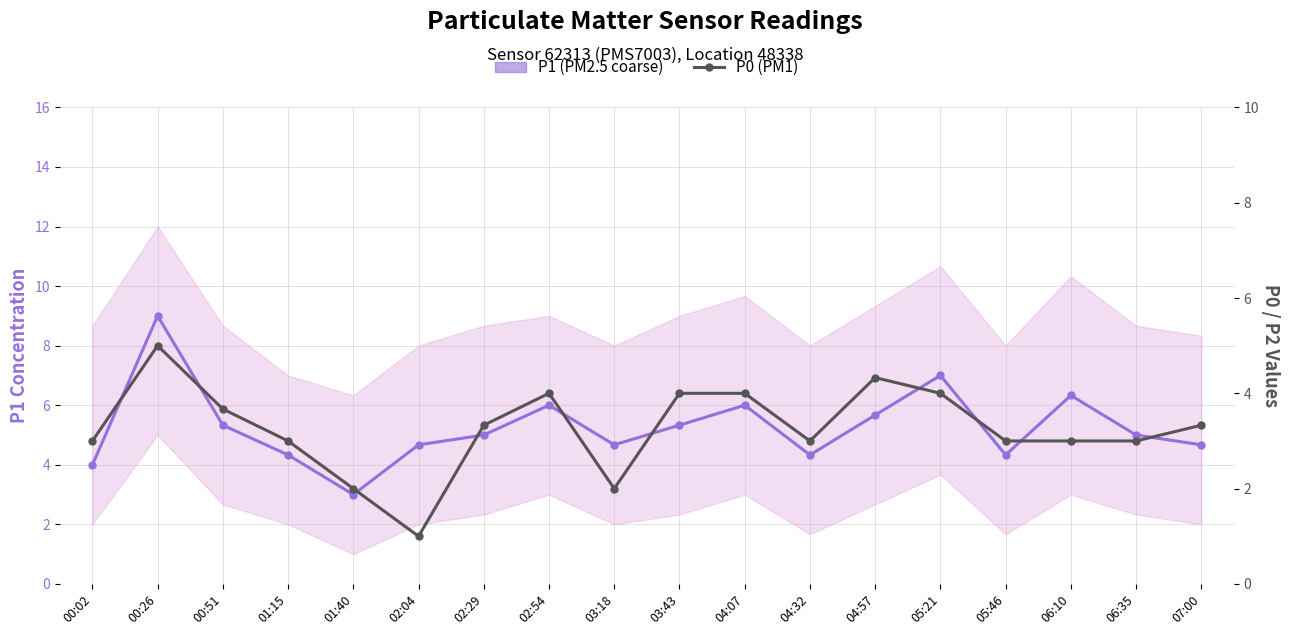

Reading left to right, what are all the values shown in this chart?

P1 (PM2.5 coarse): 00:02=4.0	00:26=9.0	00:51=5.3	01:15=4.3	01:40=3.0	02:04=4.7	02:29=5.0	02:54=6.0	03:18=4.7	03:43=5.3	04:07=6.0	04:32=4.3	04:57=5.7	05:21=7.0	05:46=4.3	06:10=6.3	06:35=5.0	07:00=4.7
P0 (PM1): 00:02=3.0	00:26=5.0	00:51=3.7	01:15=3.0	01:40=2.0	02:04=1.0	02:29=3.3	02:54=4.0	03:18=2.0	03:43=4.0	04:07=4.0	04:32=3.0	04:57=4.3	05:21=4.0	05:46=3.0	06:10=3.0	06:35=3.0	07:00=3.3